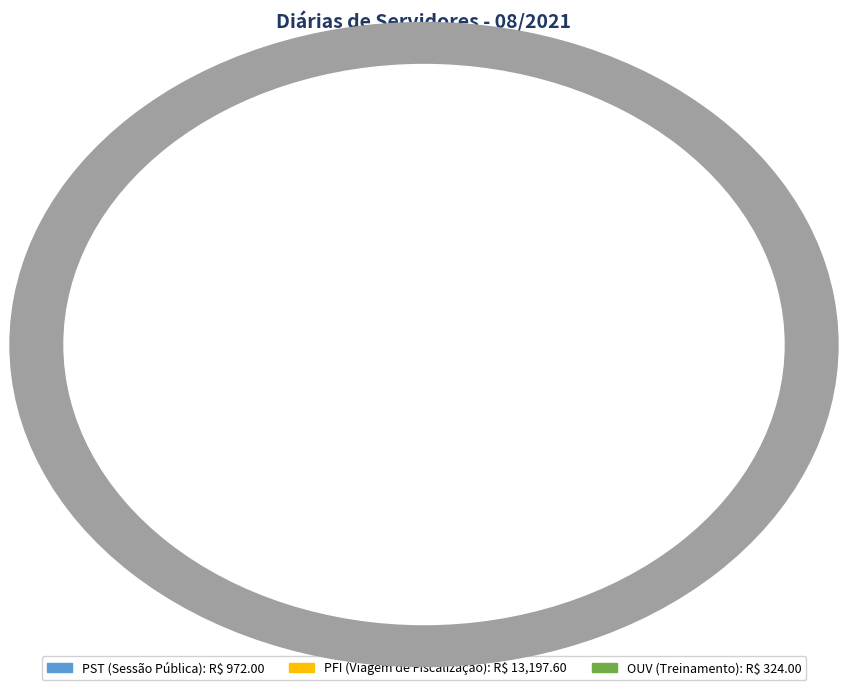

How much of the chart is everything except PFI (Viagem de Fiscalização)?

8.9%